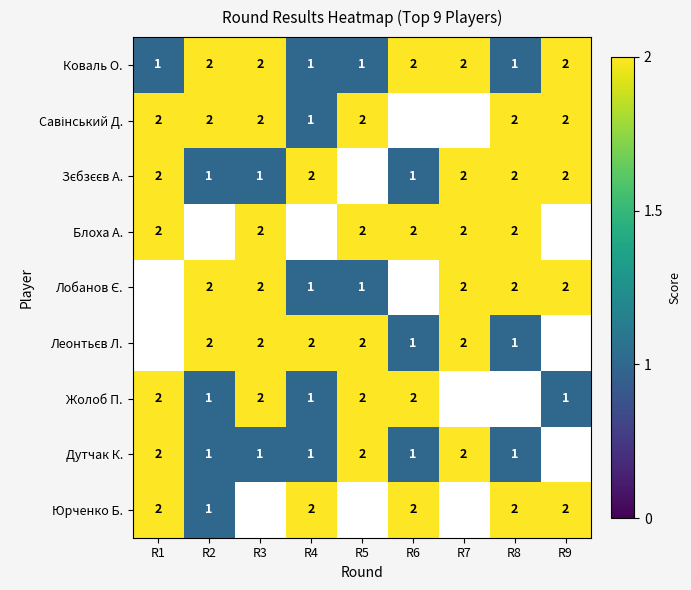

Which series changed the most between R4 and R6?

Блоха А.